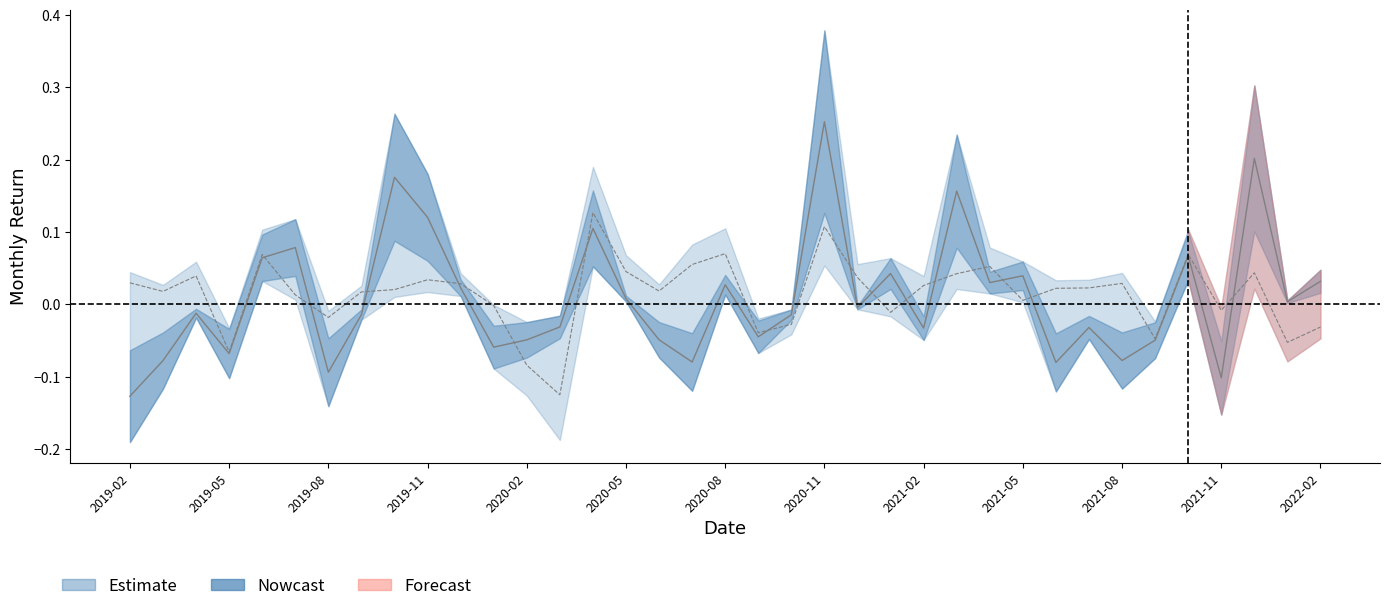

True or false: R_CI has more than 0 interior local peaks.

True